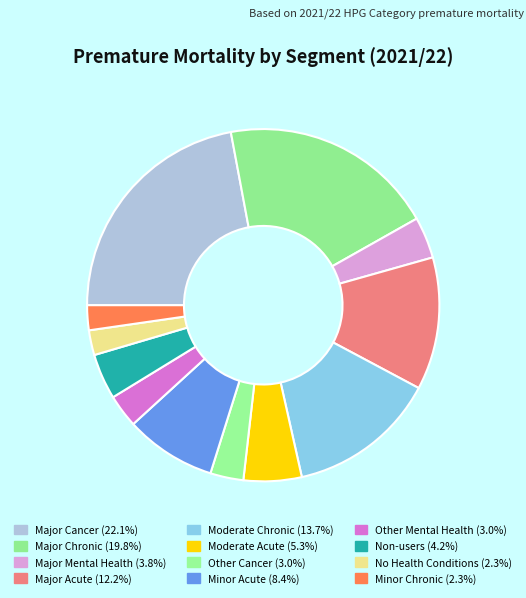

Is it true that Moderate Acute is 1% of the pie?

False